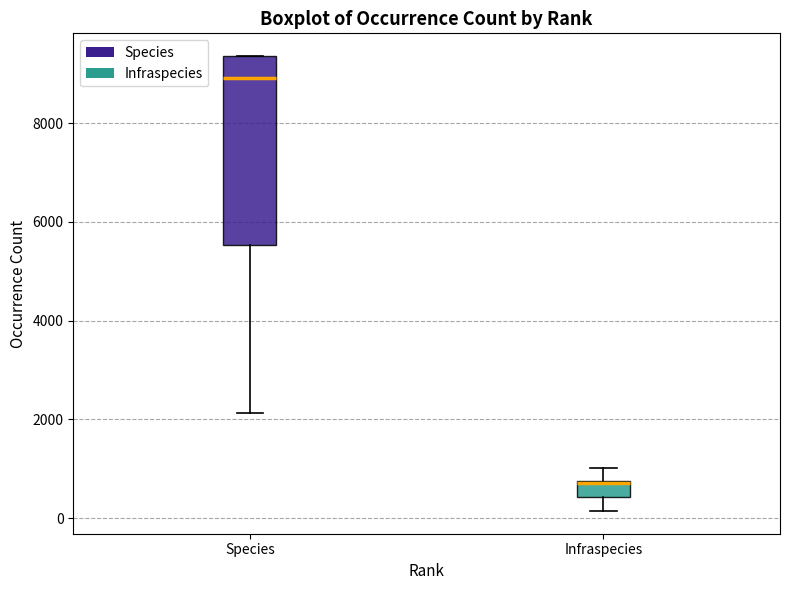

Which box is the tallest, from its lower edge to its upper edge?

Species